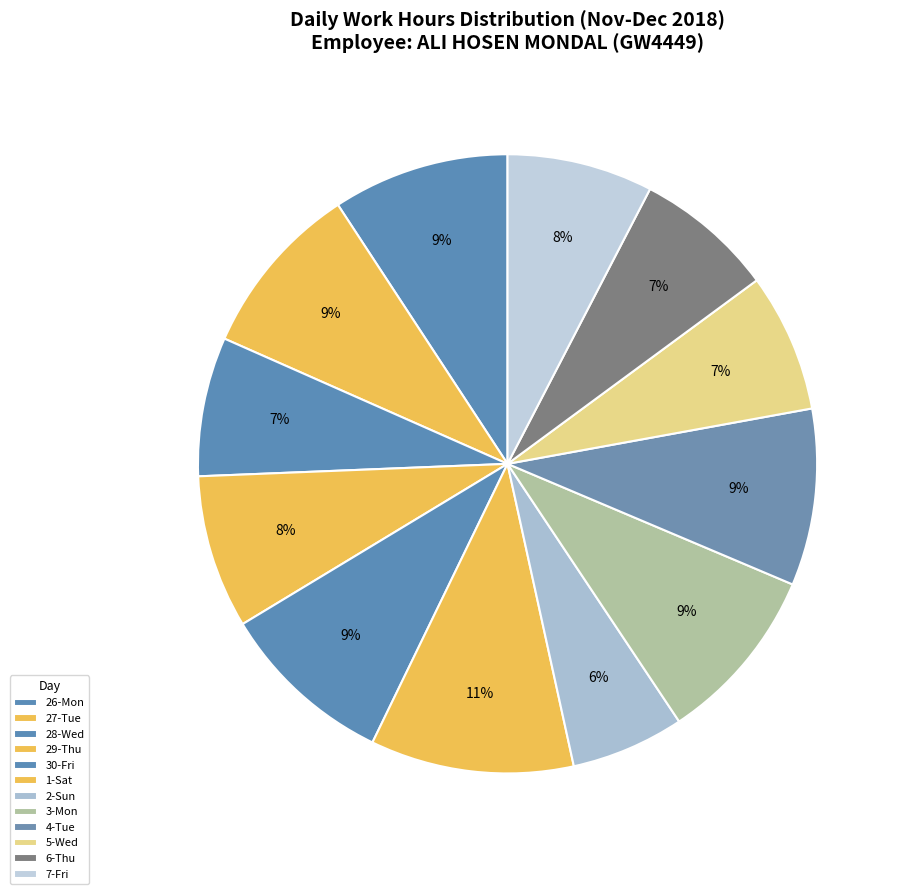

Count the number of slices in the pie.

12